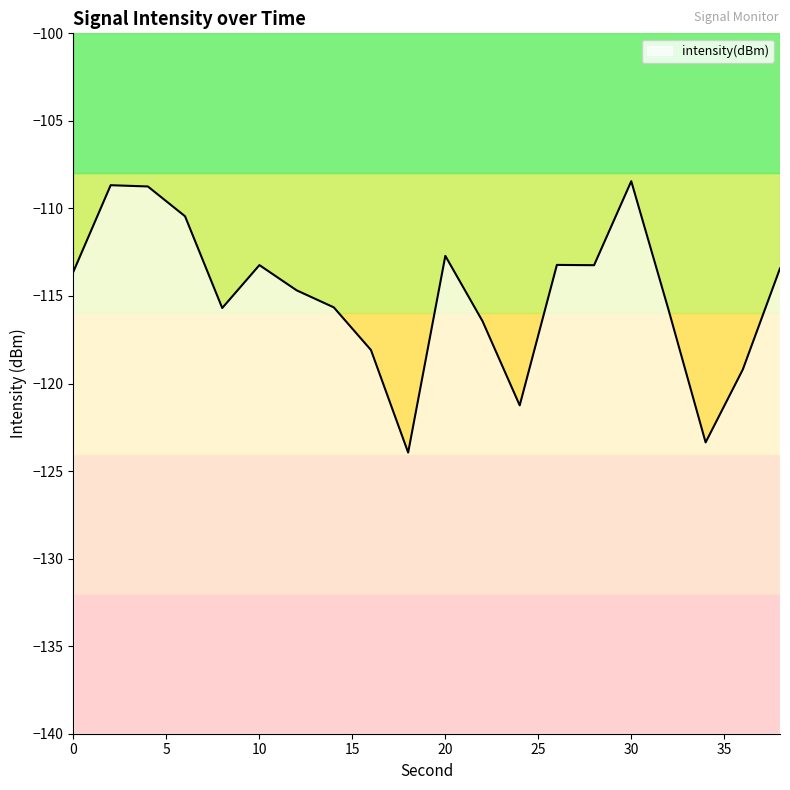

How many points are higher than both their immediate neighbors (excluding endpoints)?

5